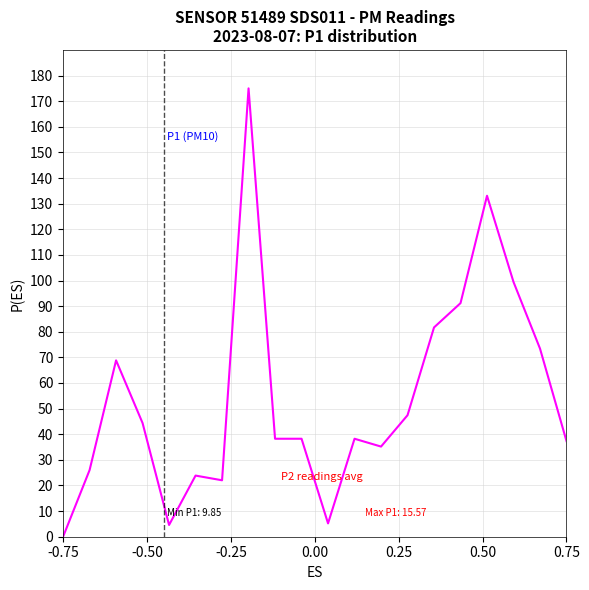

What is the difference between the maximum and minimum values?

175.0